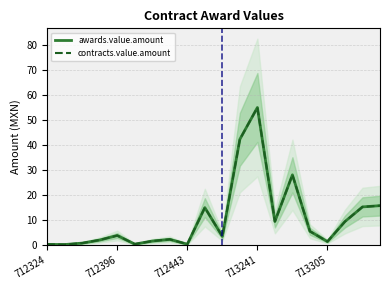

Reading right to left, extract all data points from this chart.

awards.value.amount: 15.8	15.3	9.4	1.5	5.6	28.1	9.5	54.9	42.2	3.5	15.0	0.4	2.3	1.7	0.4	3.9	2.1	0.8	0.3	0.3
contracts.value.amount: 15.8	15.3	9.4	1.5	5.6	28.1	9.5	54.9	42.2	3.5	15.0	0.4	2.3	1.7	0.4	3.9	2.1	0.8	0.3	0.3